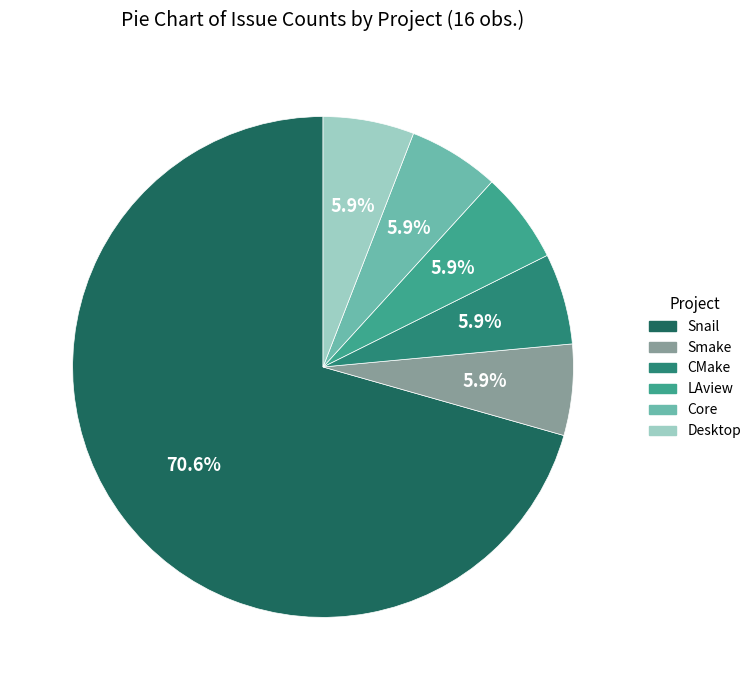

The Smake slice represents 19% of the pie. True or false?

False